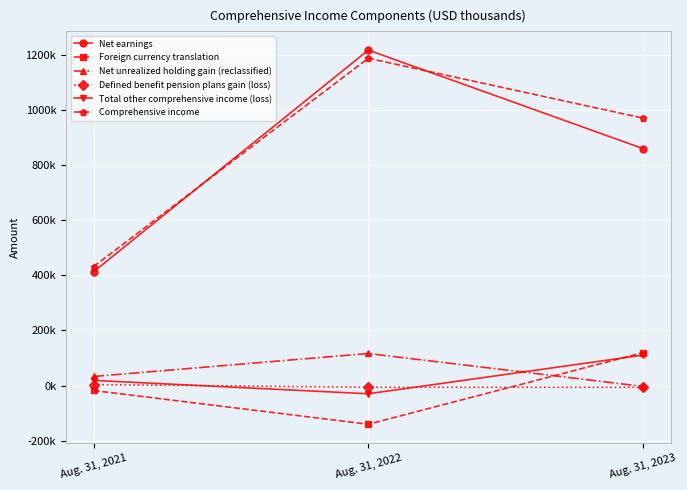

Which category has the highest value across all series?

Aug. 31, 2022